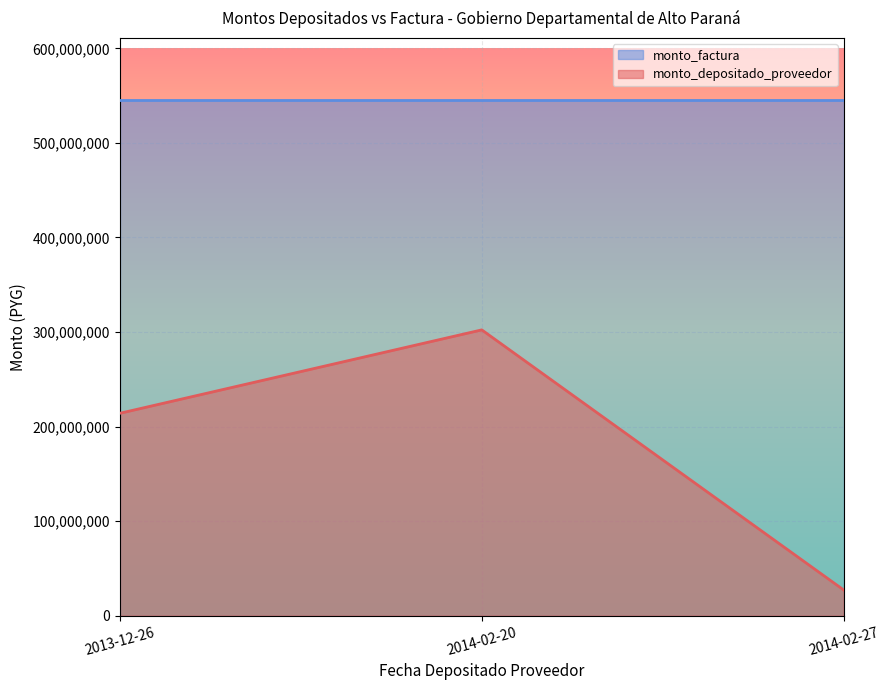

List the labels in order of value, smallest first.

2014-02-27, 2013-12-26, 2014-02-20